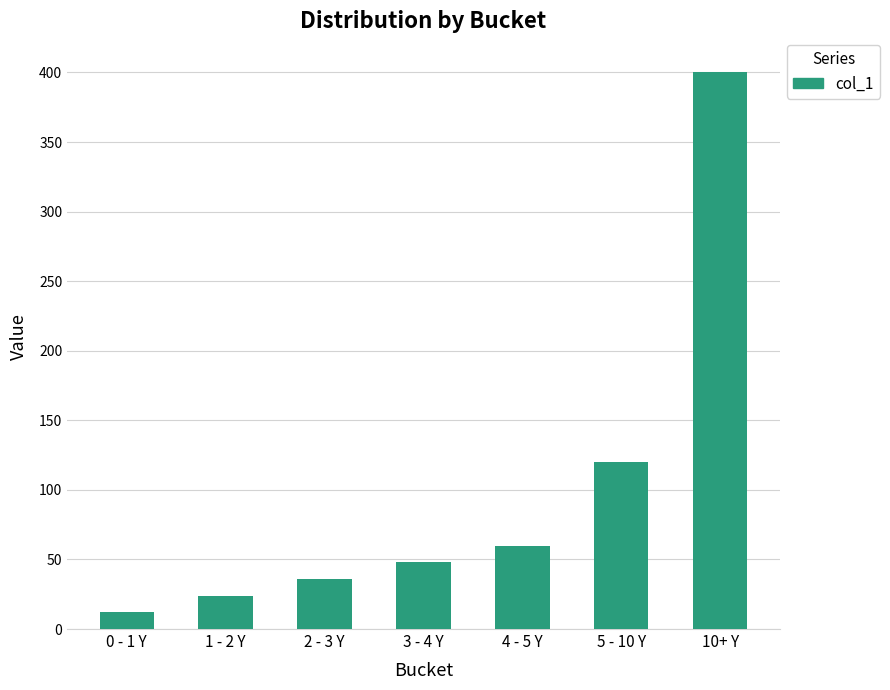

What is the sum of the values at 5 - 10 Y and 2 - 3 Y?

156